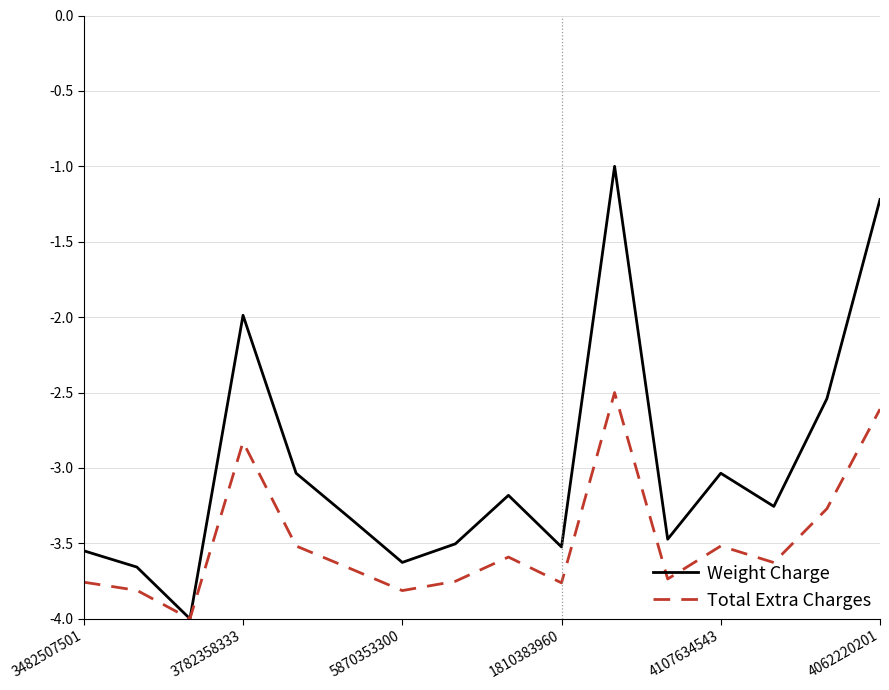

List the series in order of their peak value, highest first.

Weight Charge, Total Extra Charges